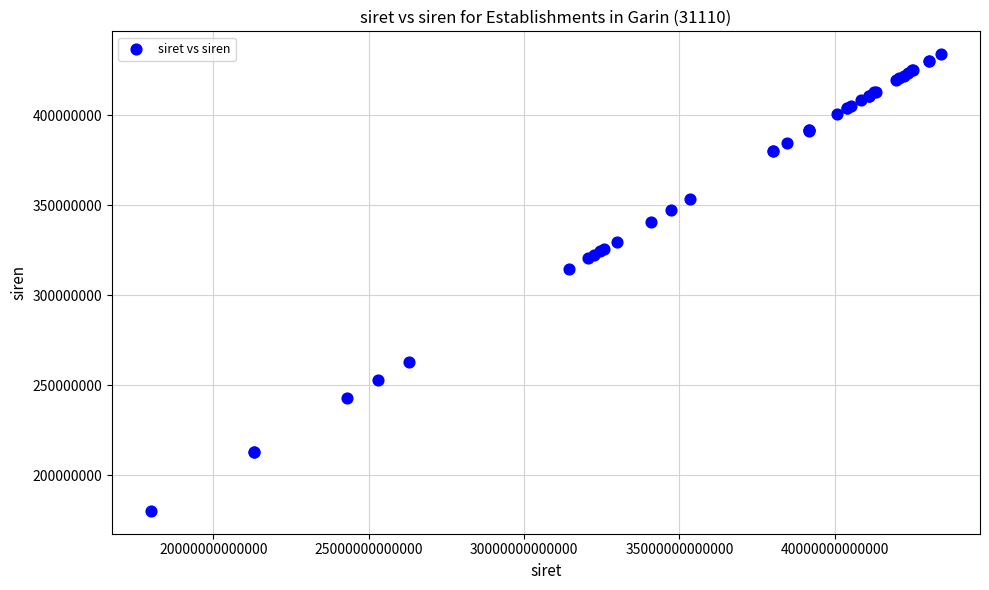

What Y value in the scatter plot is closest to 307088194?

314574070